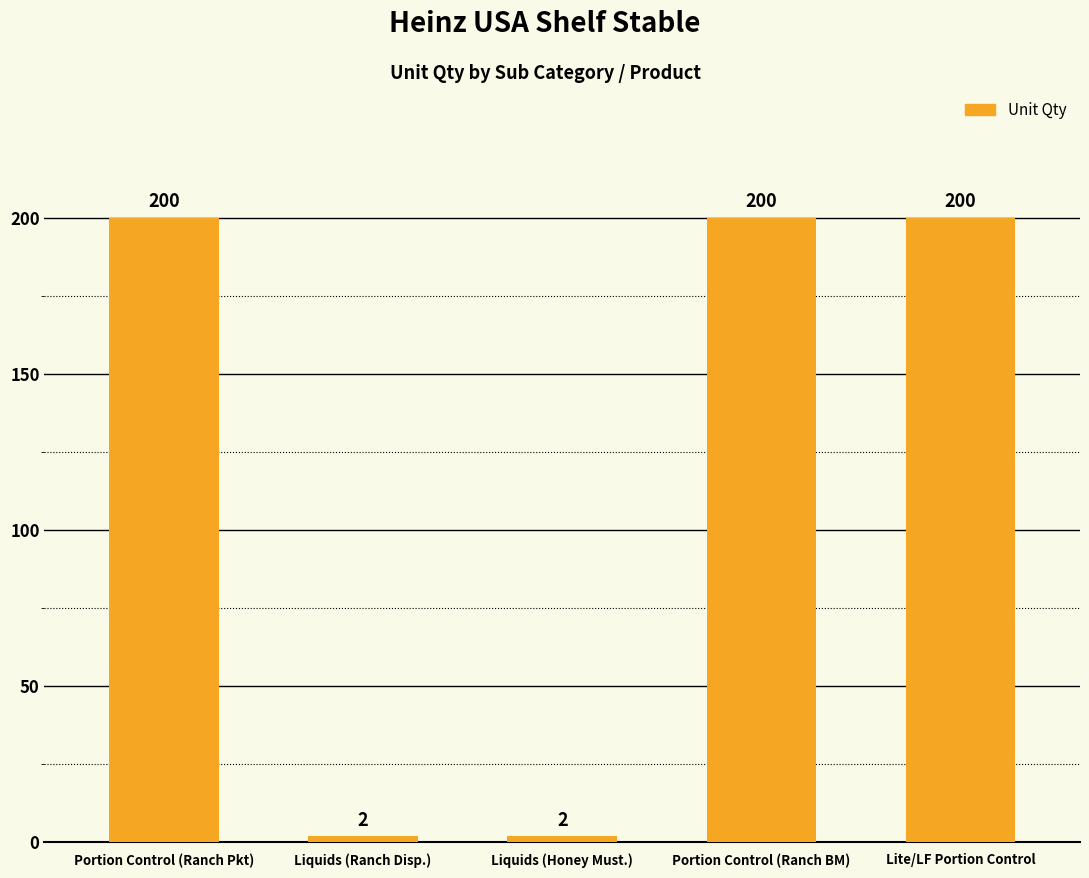

What is the maximum value shown in the chart?

200